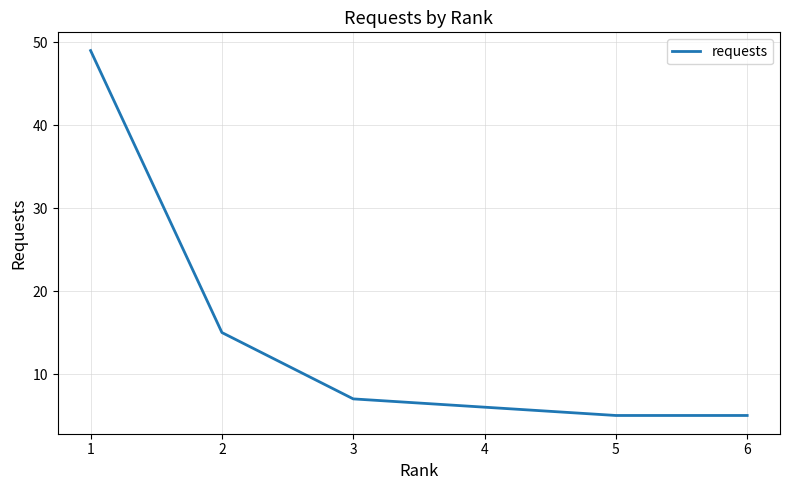

How many distinct data groups are displayed?

1